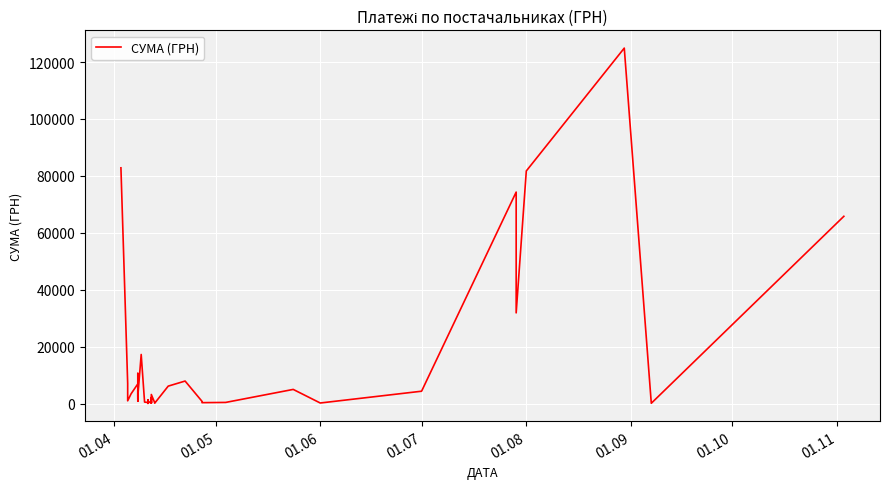

What is the maximum value shown in the chart?

124904.8